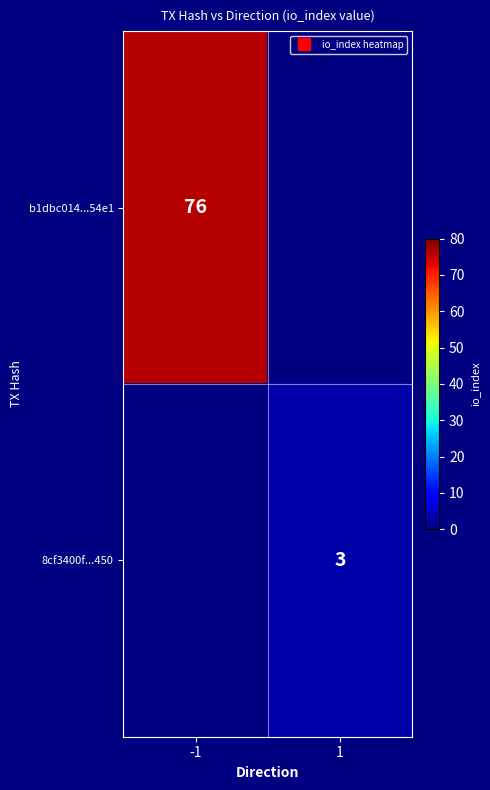

List the labels in order of 8cf3400f...450 value, smallest first.

-1, 1